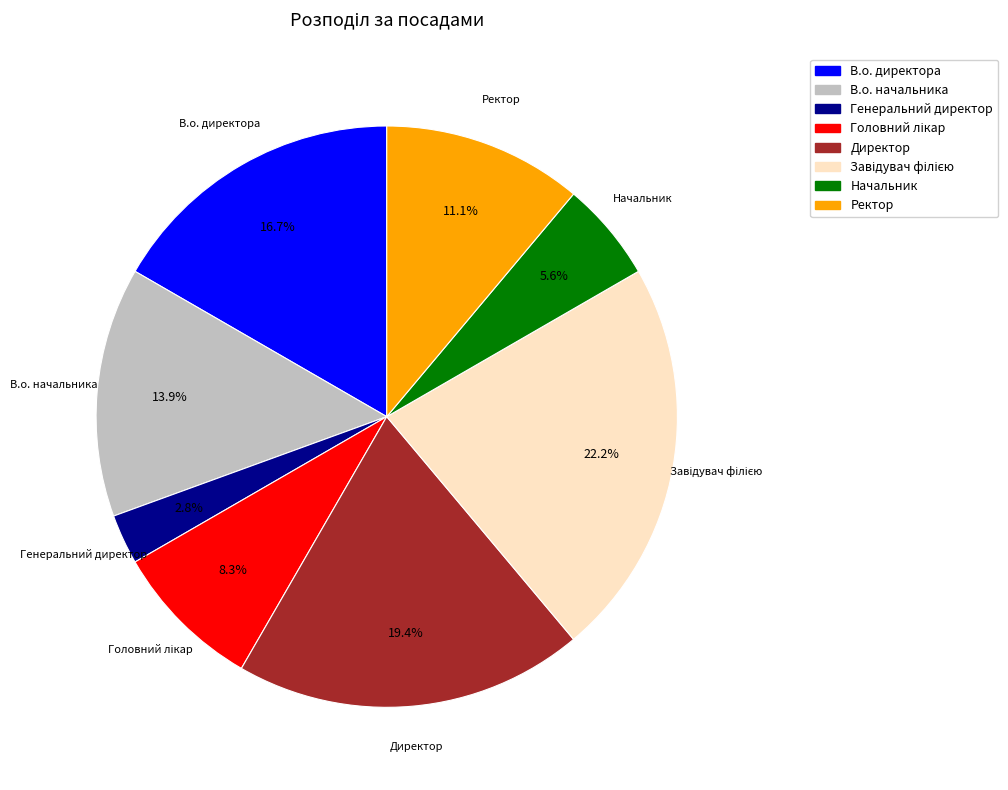

How many segments does this pie chart have?

8